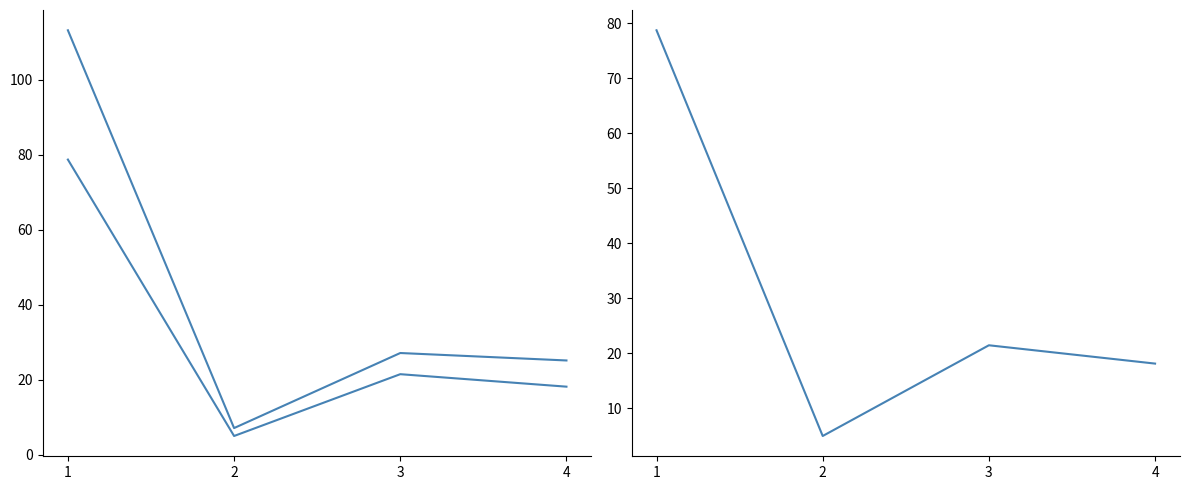

What is the total value across all series at 1?

270.5